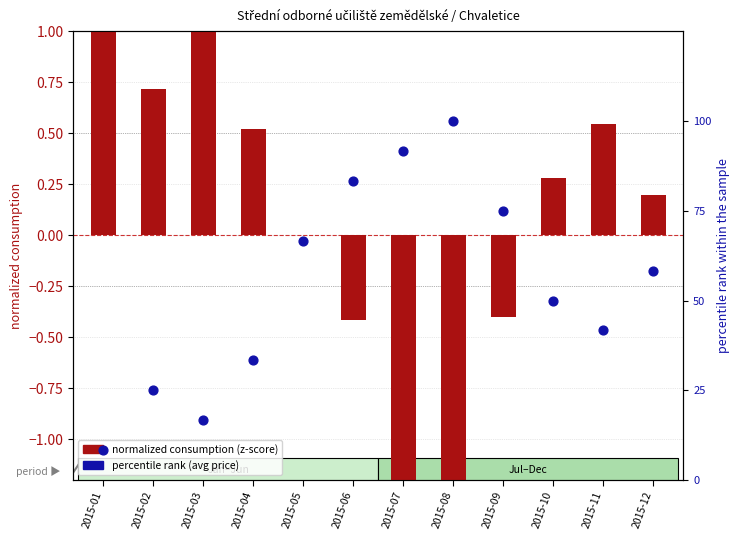

At how many categories does at least one series exceed 75?

3